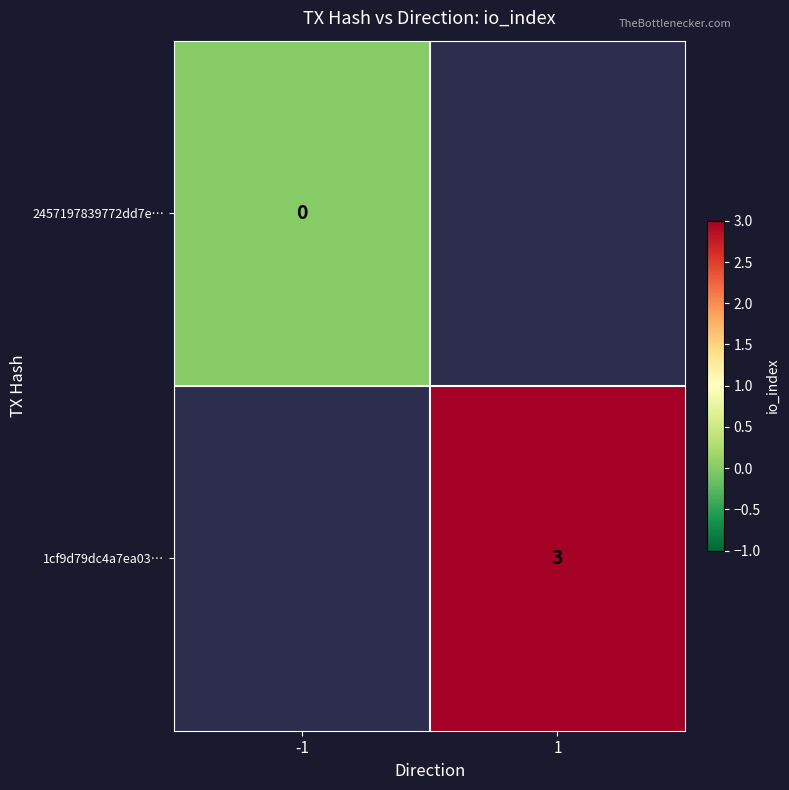

Is it true that 1cf9d79dc4a7ea03… equals 3 at 1?

True